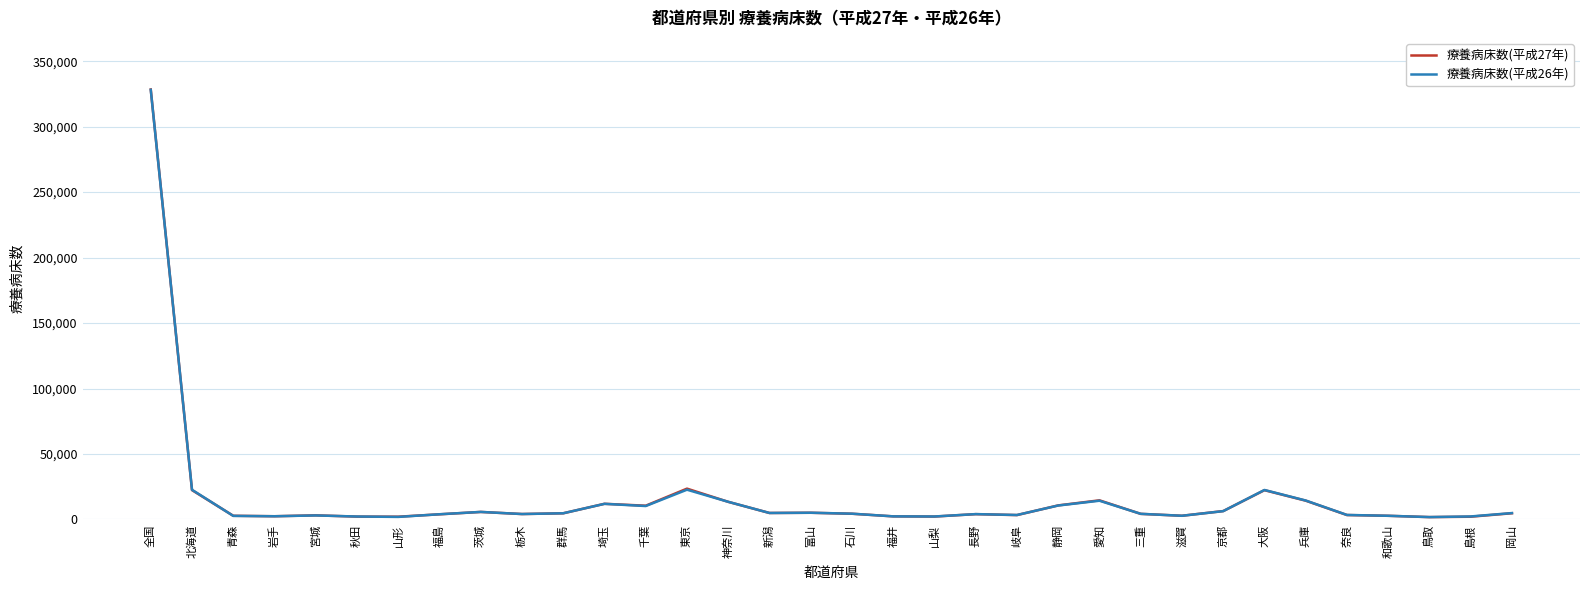

Is the value of 療養病床数(平成26年) at 千葉 greater than the value of 療養病床数(平成27年) at 秋田?

Yes